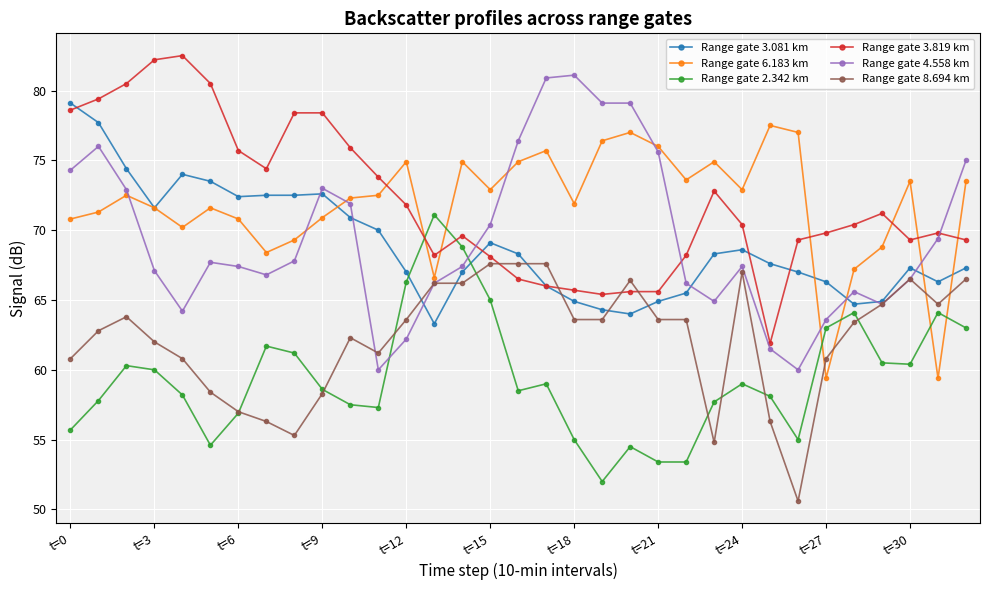

What is the lowest value of the Range gate 4.558 km series?

60.0